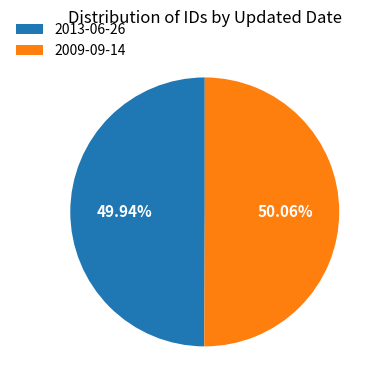

Is there any slice that represents more than half of the pie?

Yes